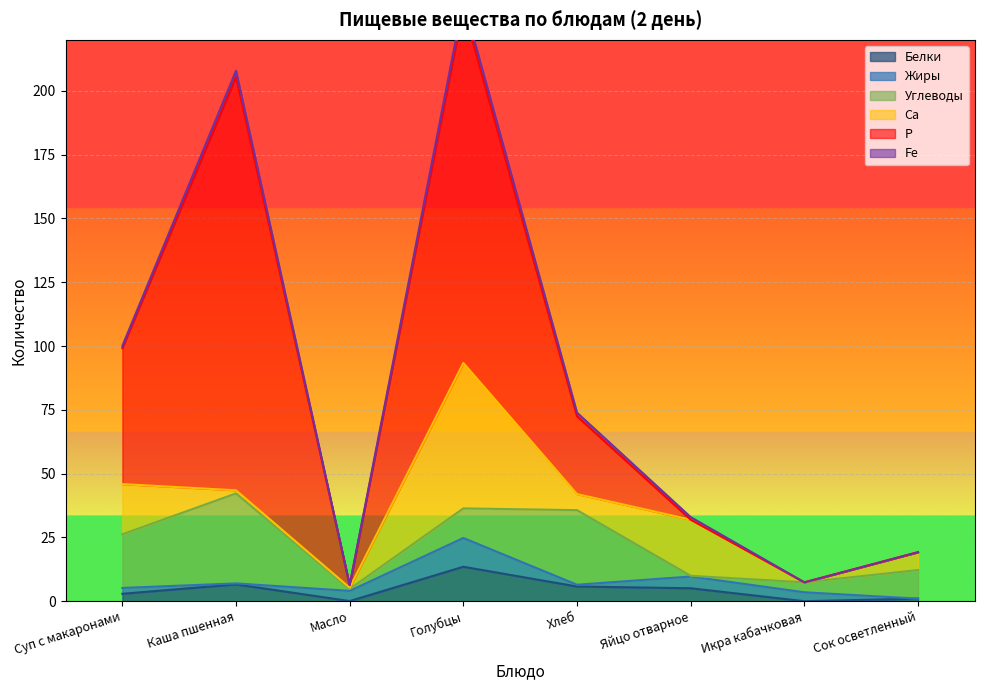

What is the approximate value of Fe at Хлеб?

1.4